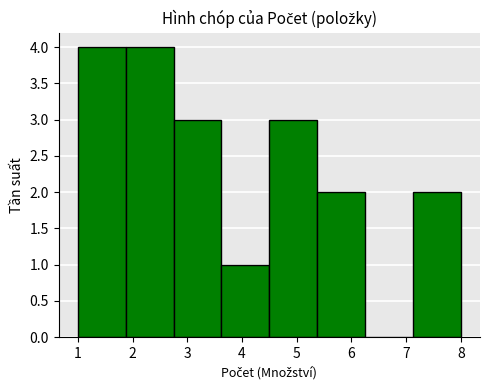

Reading left to right, list every bar in this chart as the range it spans on the x-axis followed by its height. Neither the bar edges nor the heights are printed on the chart, so give them approximately, as read against the axes.

1.0 to 1.9: 4
1.9 to 2.8: 4
2.8 to 3.6: 3
3.6 to 4.5: 1
4.5 to 5.4: 3
5.4 to 6.3: 2
6.3 to 7.1: 0
7.1 to 8.0: 2